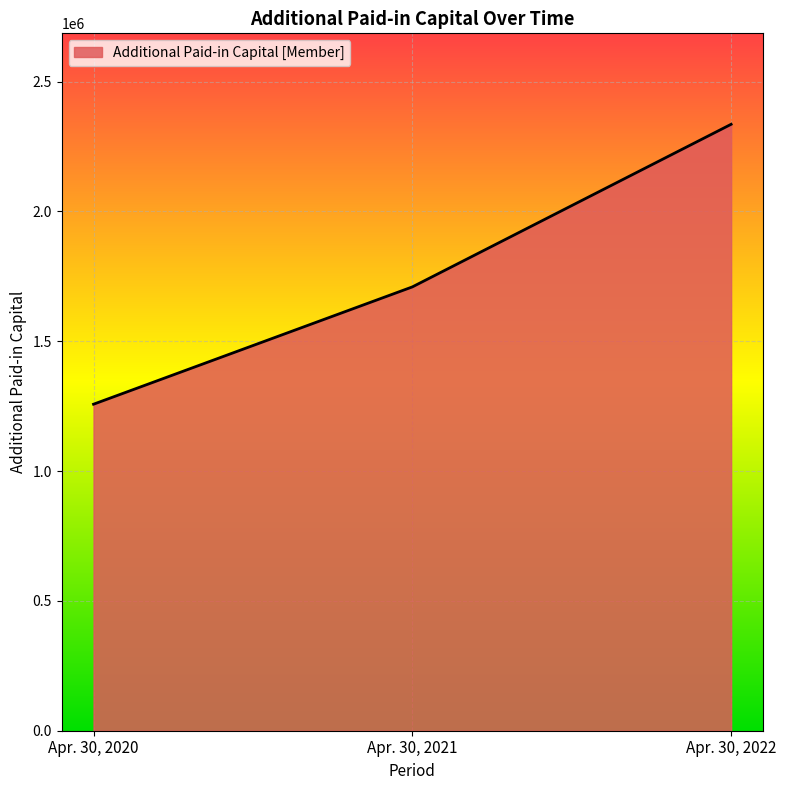

Reading left to right, what are all the values shown in this chart?

1257533	1709258	2335529